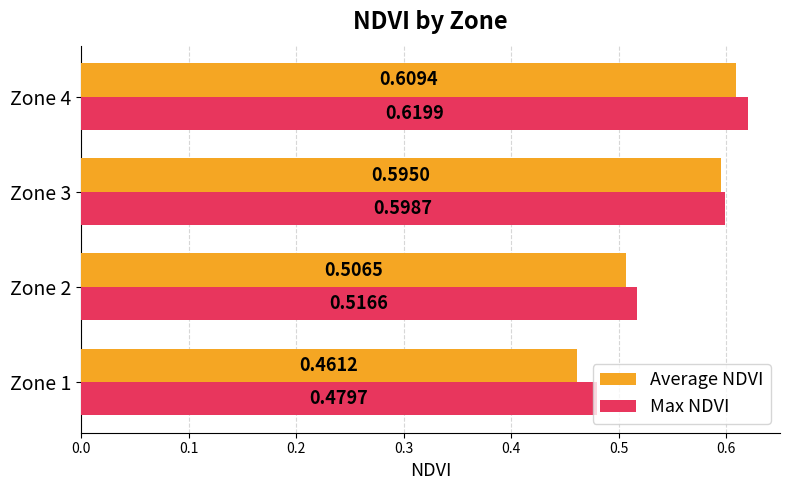

What is the sum of all Max NDVI values?

2.2